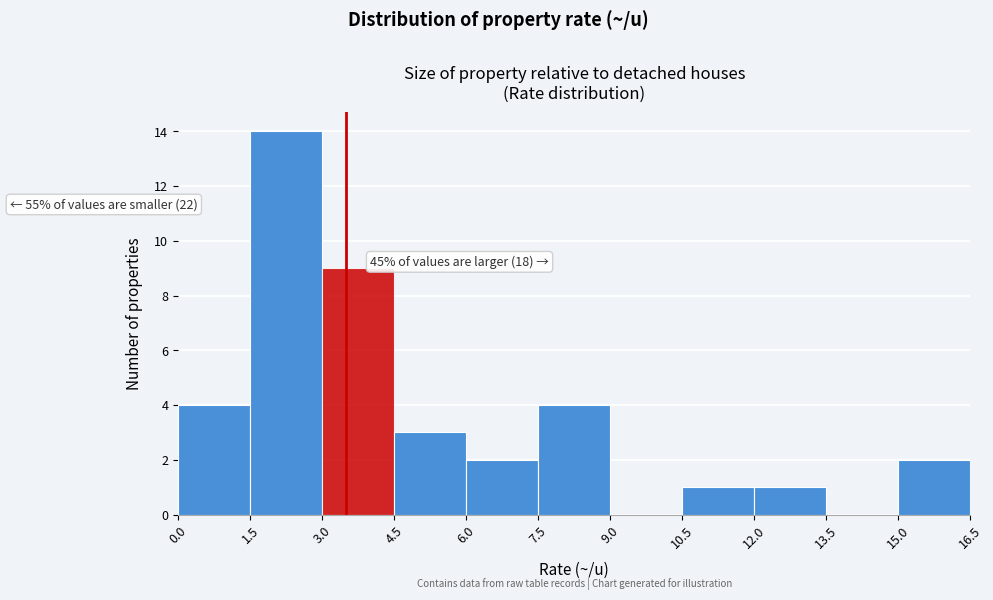

Which range on the x-axis has the tallest bar?

1.5 to 3.0